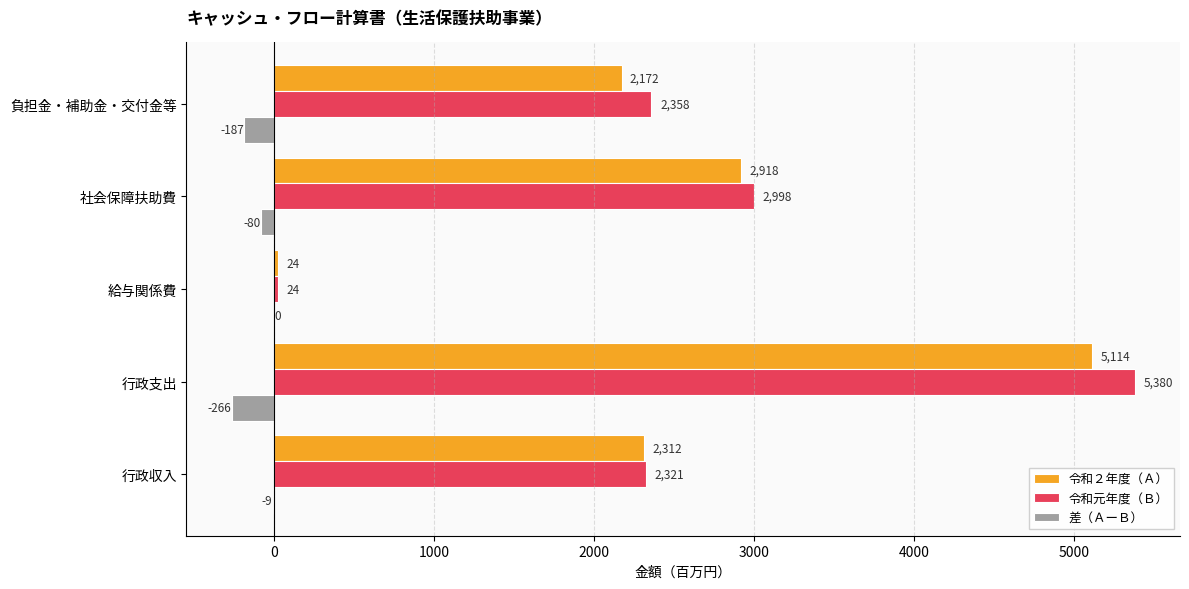

At which category is the sum across all series the highest?

行政支出